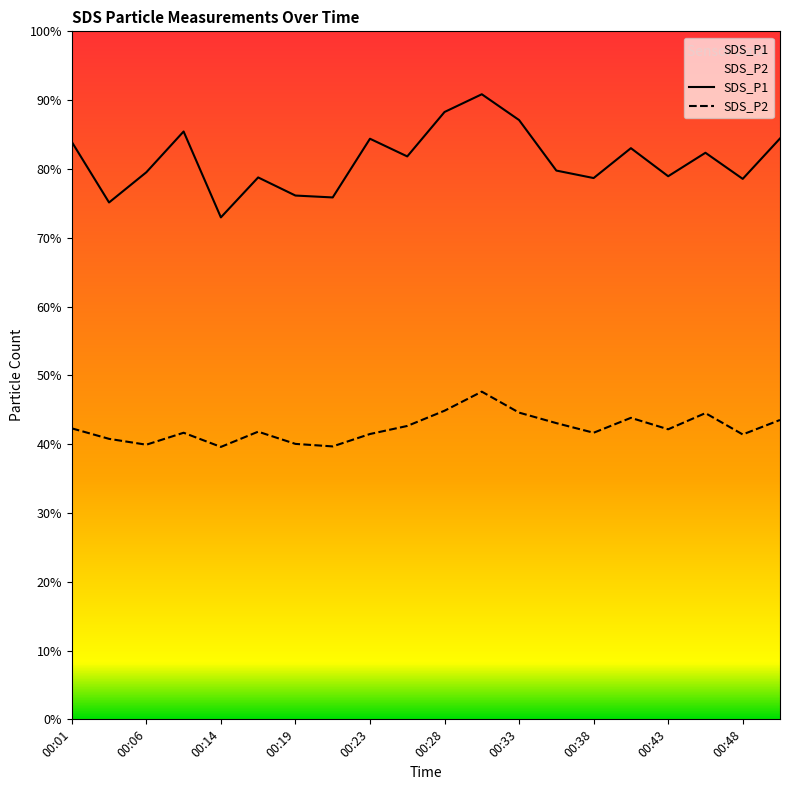

Where does the SDS_P1 series first go above 84?

00:01